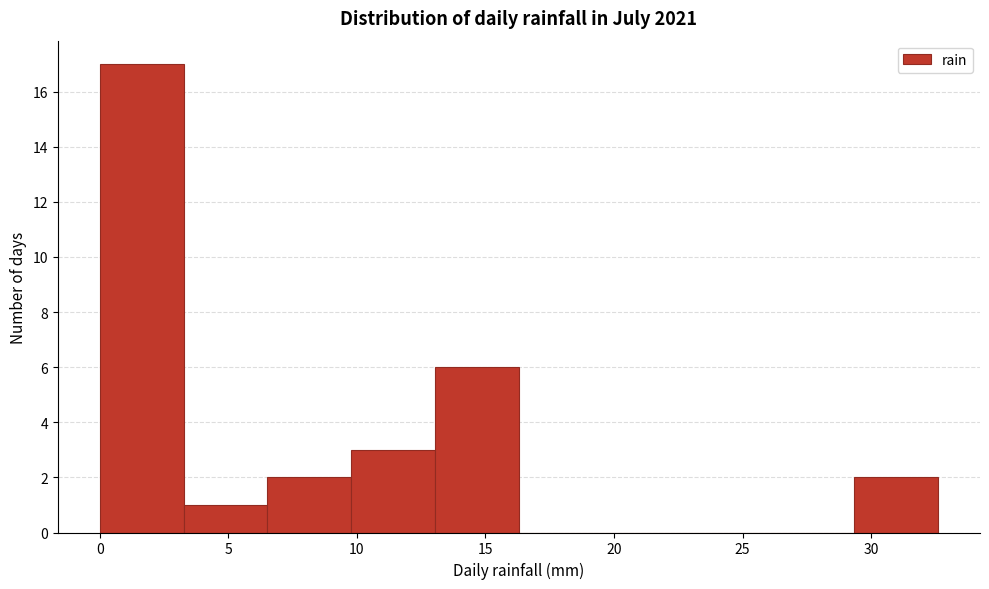

Over which range of the x-axis is the bar tallest?

0.0 to 3.5